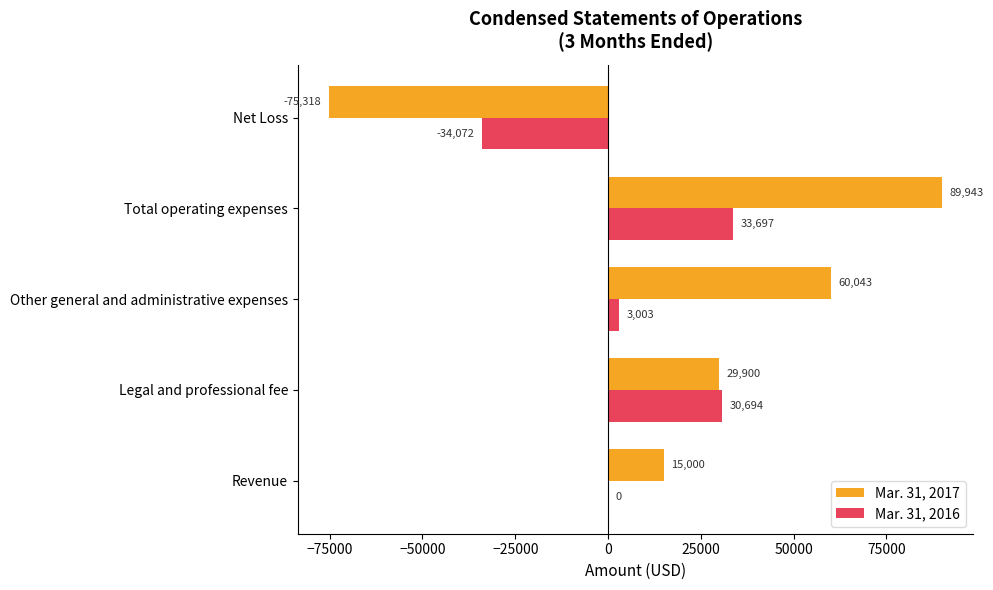

What is the maximum value for Mar. 31, 2017?

89943